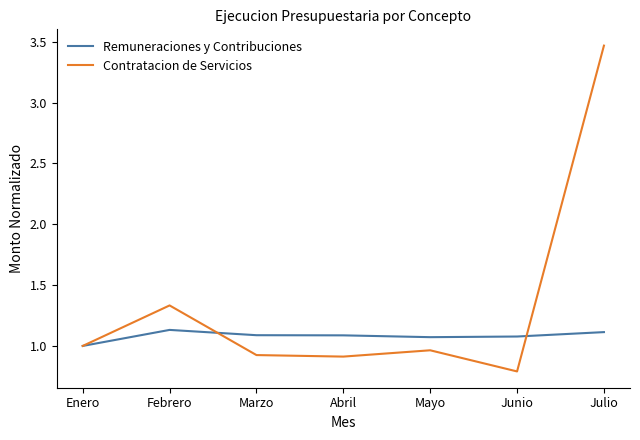

What position from the left is Enero?

1